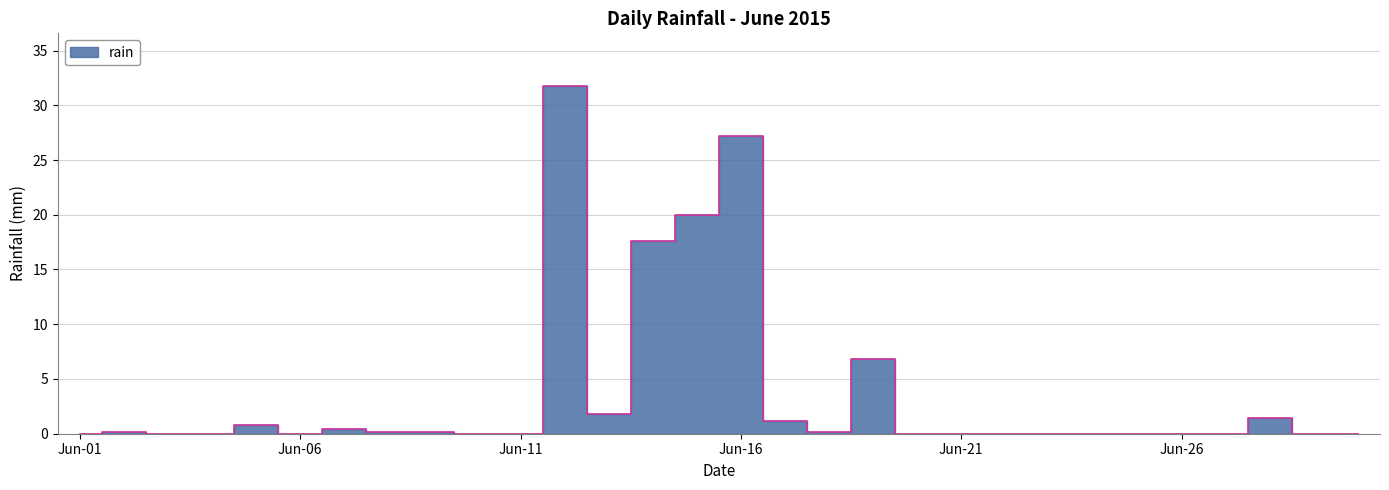

What is the sum of all values?

109.8